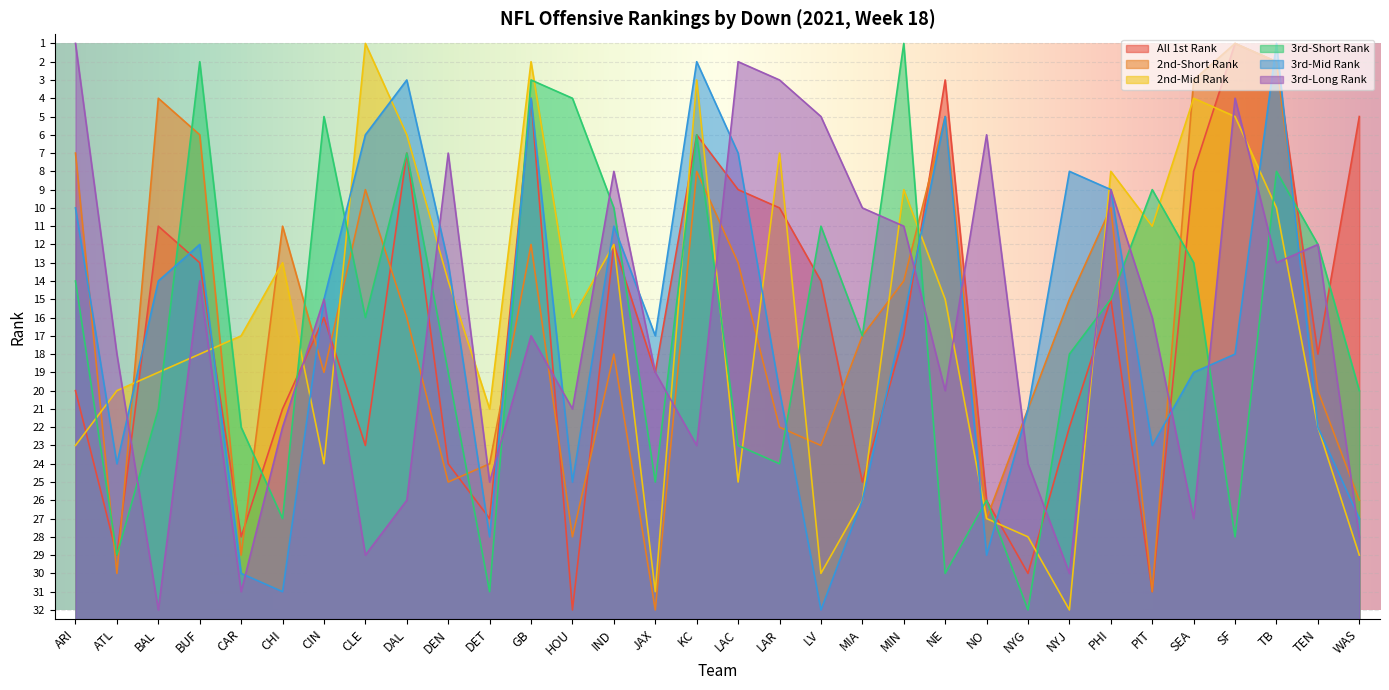

What is the label of the 5th point from the right?

SEA